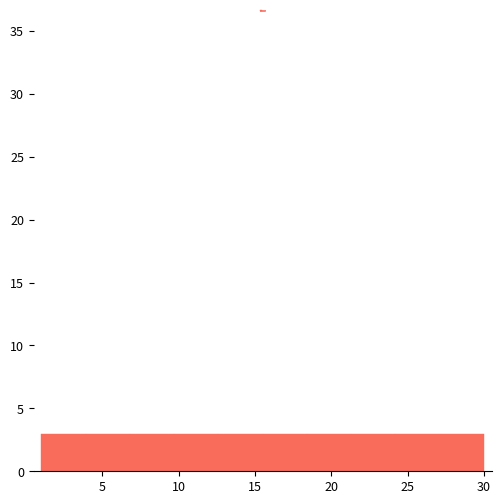

Reading left to right, transcribe this chart: for each bar, give the range it covers on the x-axis and its height. Neither the bar edges nor the heights are printed on the chart, so give them approximately, as read against the axes.

1.0 to 3.9: 3
3.9 to 6.8: 3
6.8 to 9.7: 3
9.7 to 12.6: 3
12.6 to 15.5: 3
15.5 to 18.4: 3
18.4 to 21.3: 3
21.3 to 24.2: 3
24.2 to 27.1: 3
27.1 to 30.0: 3